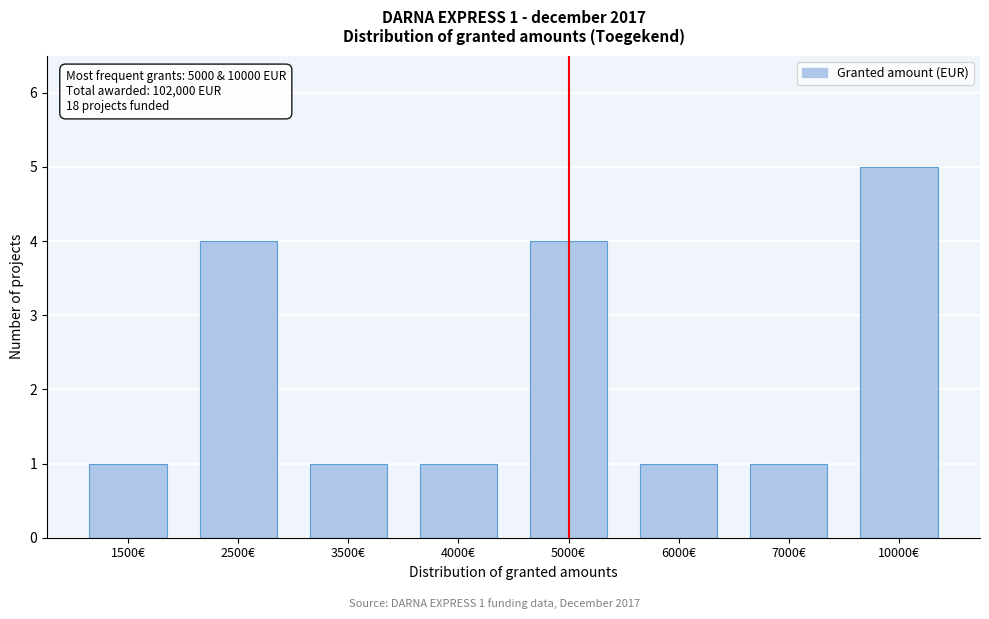

Reading left to right, what are all the values shown in this chart?

1	4	1	1	4	1	1	5